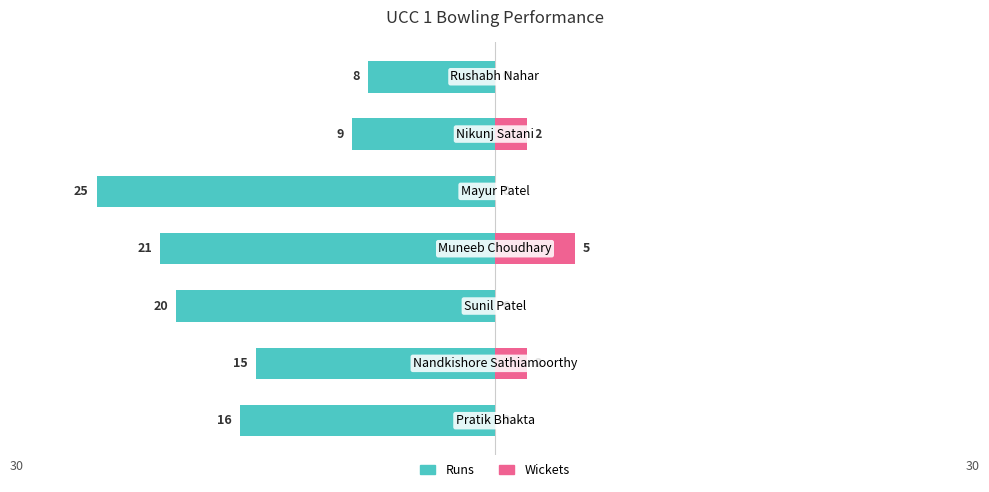

At how many categories does at least one series exceed -16?

7